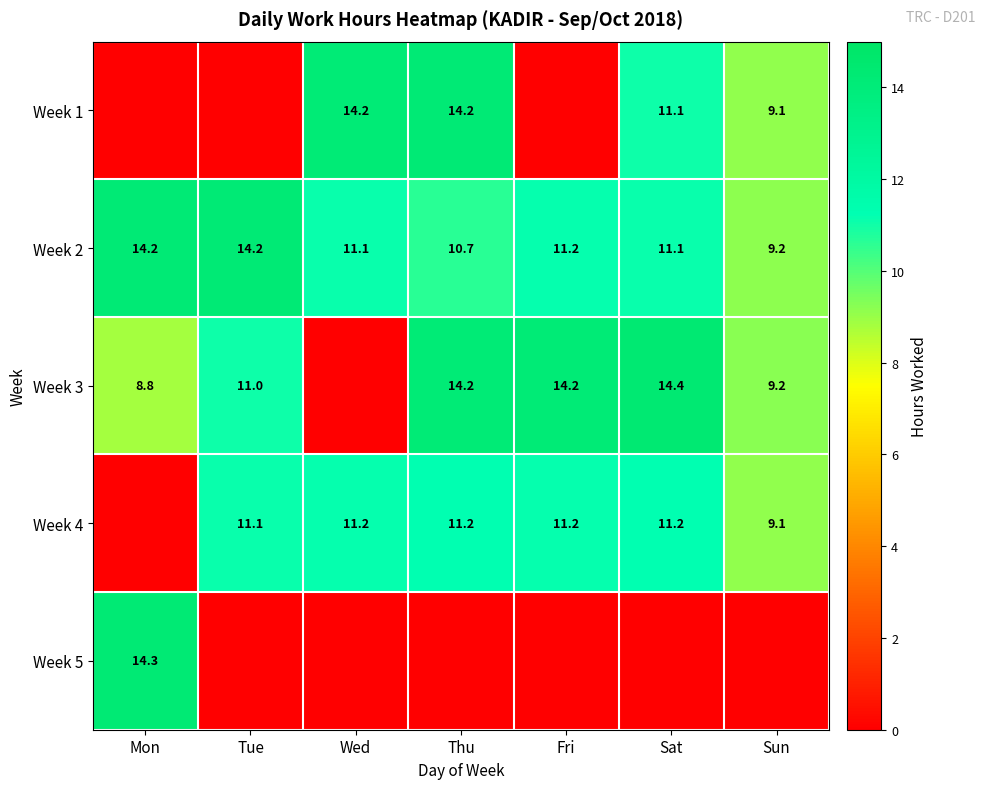

The Week 3 series shows 8.8 at Mon. True or false?

True